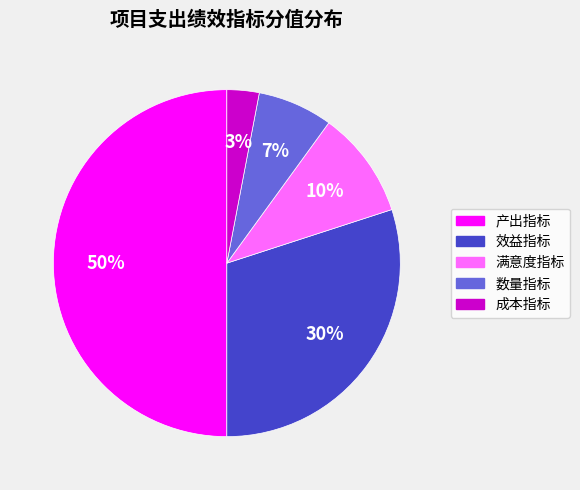

Rank the categories by value from lowest to highest.

成本指标, 数量指标, 满意度指标, 效益指标, 产出指标